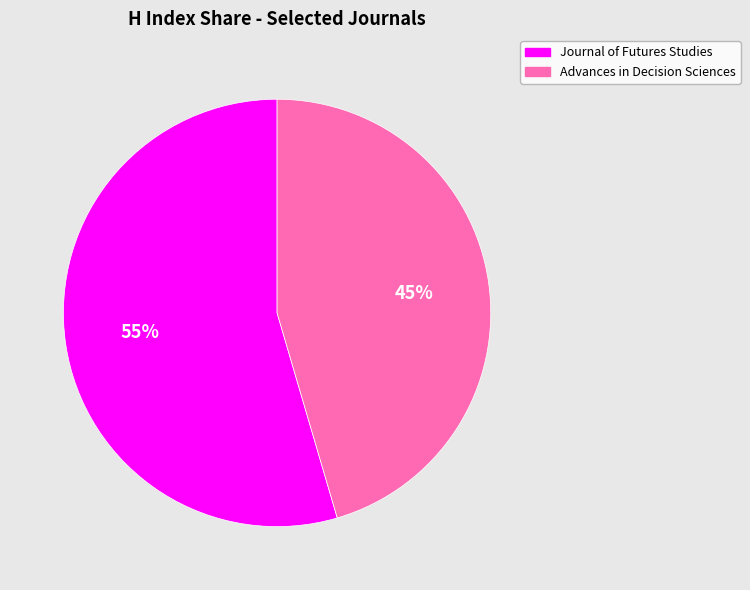

To the nearest percent, what portion does Journal of Futures Studies represent?

55%